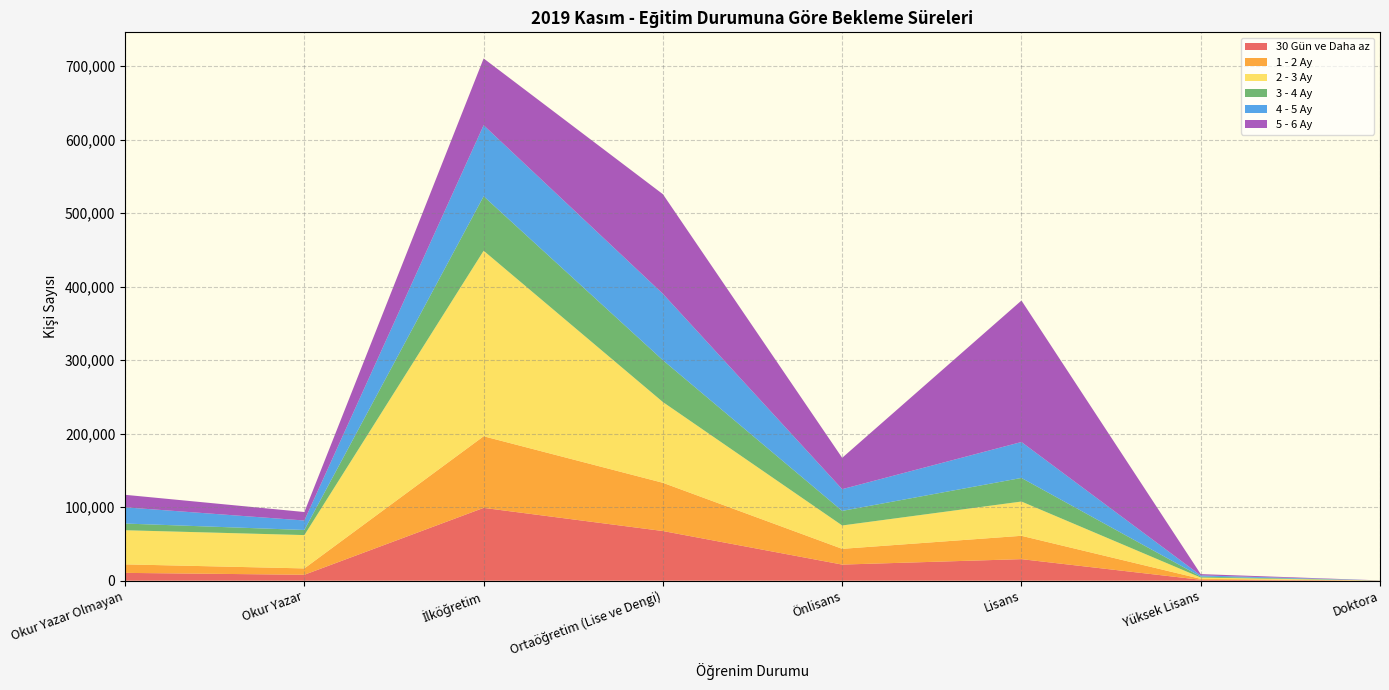

Reading left to right, what are all the values shown in this chart?

30 Gün ve Daha az: 10663	8094	99087	67585	21945	29339	1255	68
1 - 2 Ay: 11576	8645	97412	65610	21423	31754	1277	68
2 - 3 Ay: 46419	45336	252357	109846	31784	46607	1786	99
3 - 4 Ay: 9112	6945	74073	56862	19818	32086	1289	68
4 - 5 Ay: 22049	12899	96680	90359	29545	48890	1619	72
5 - 6 Ay: 17046	11531	90811	135493	42650	192451	1748	82